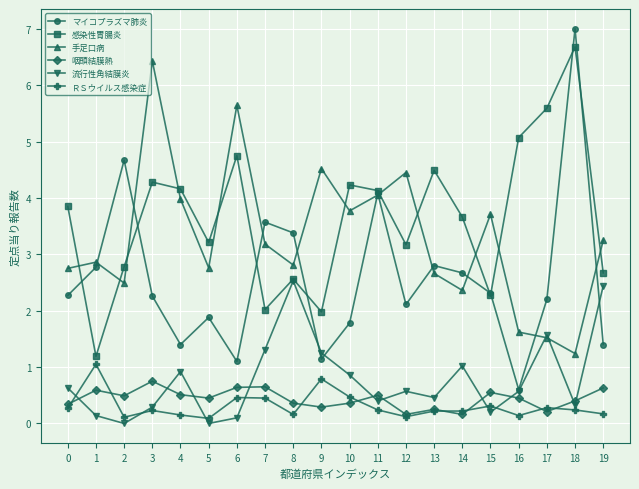

What is the difference between the 手足口病 values at 4 and 2?

1.5